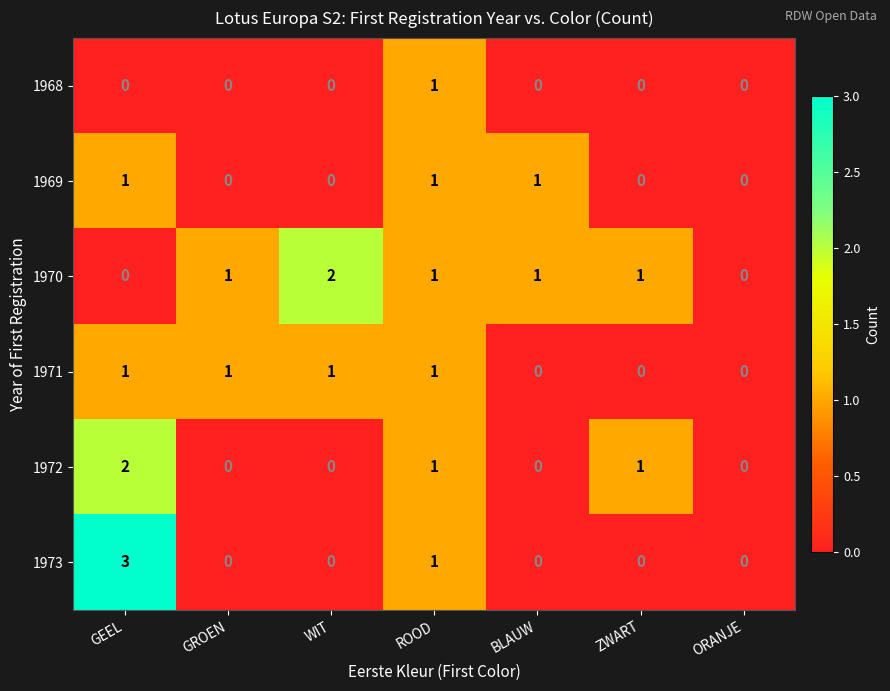

What is the difference between the highest and lowest values at WIT?

2